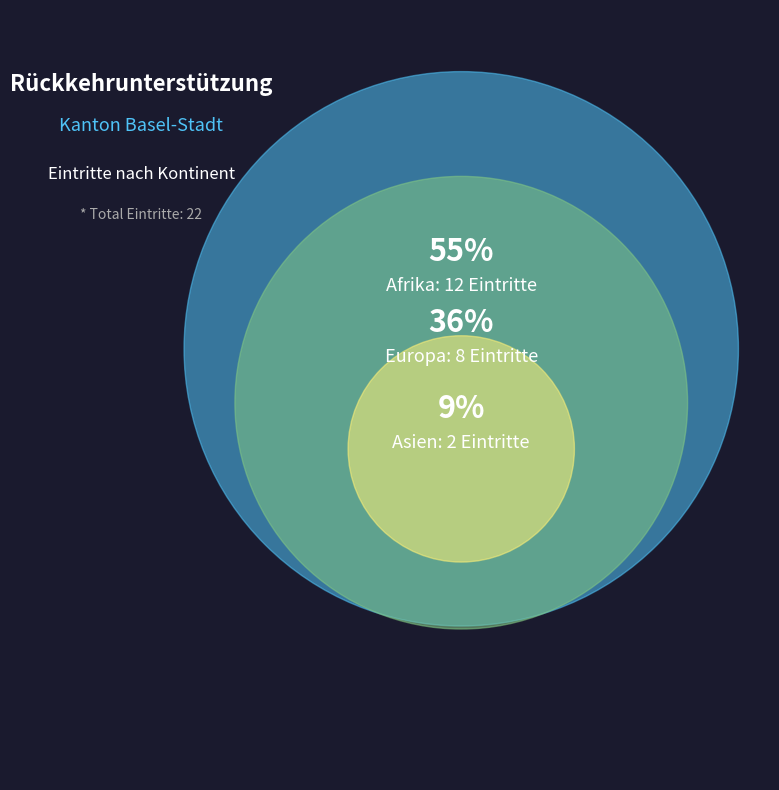

Is there any slice that represents more than half of the pie?

Yes